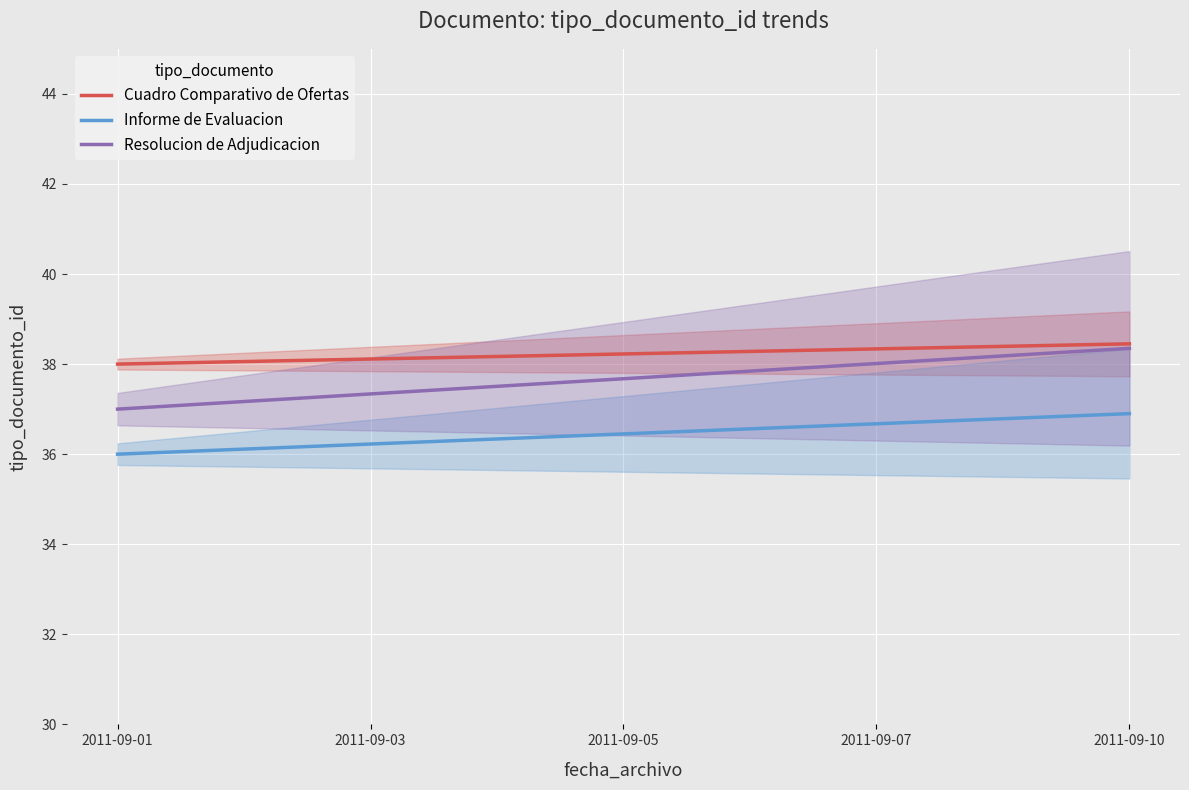

Which series has the largest range (max minus min)?

Resolucion de Adjudicacion